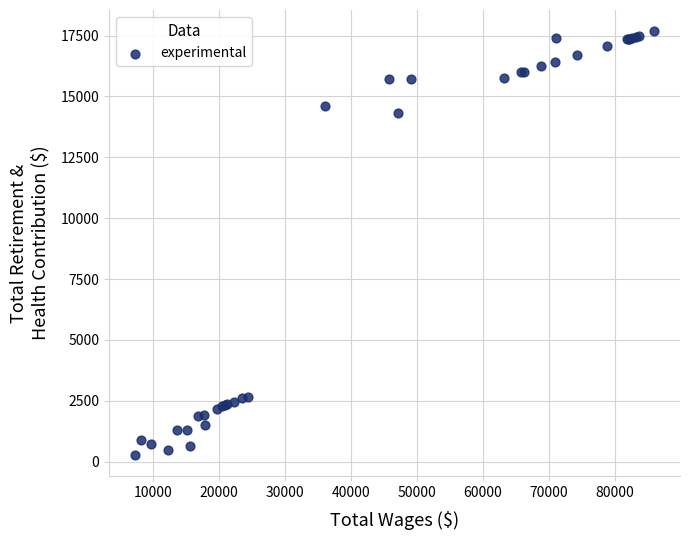

What Y value in the scatter plot is closest to 8977?

14312